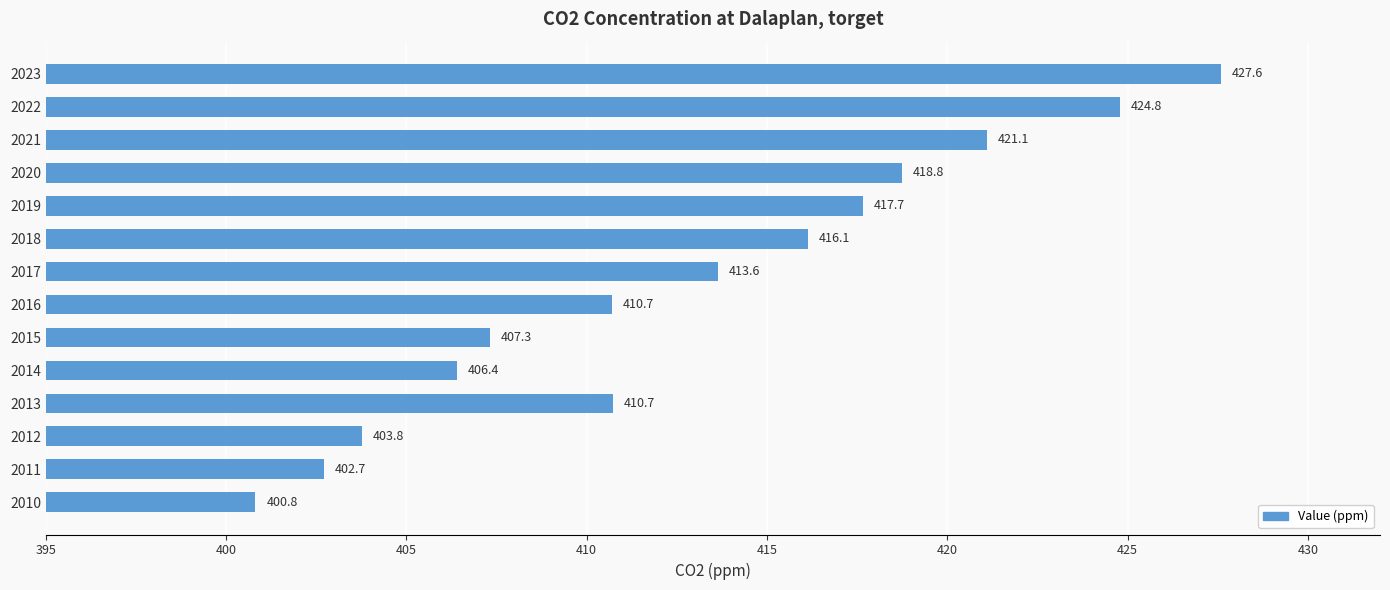

What is the minimum value shown in the chart?

400.8